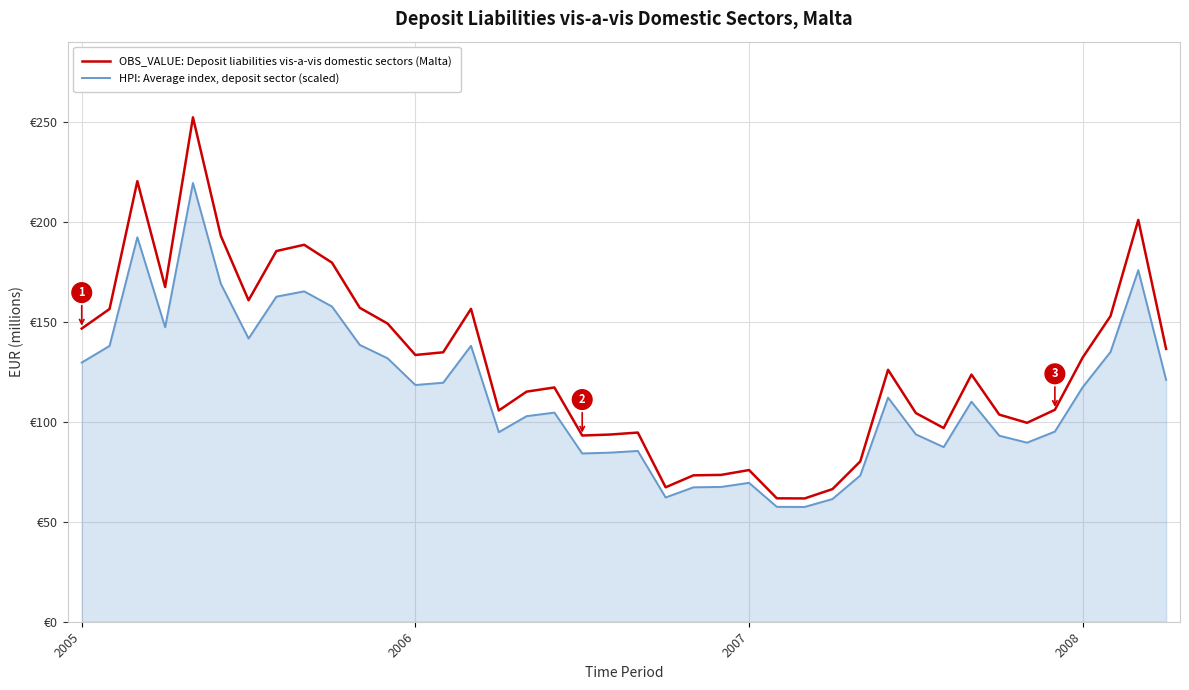

Which series has the largest range (max minus min)?

OBS_VALUE: Deposit liabilities vis-a-vis domestic sectors (Malta)